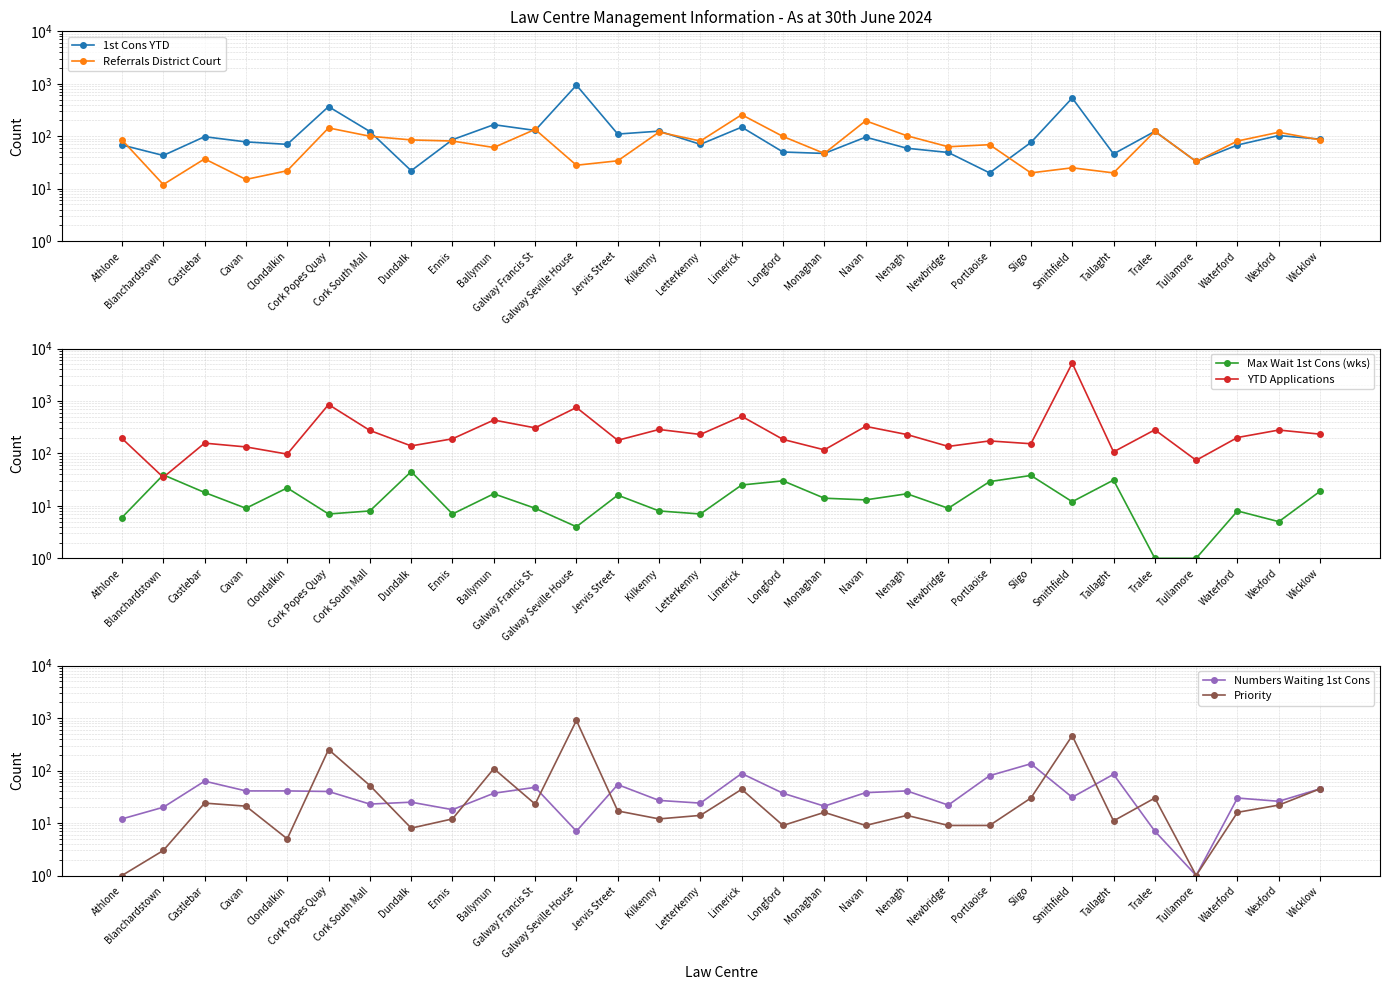

Where does the YTD Applications series first go above 201?

Cork Popes Quay